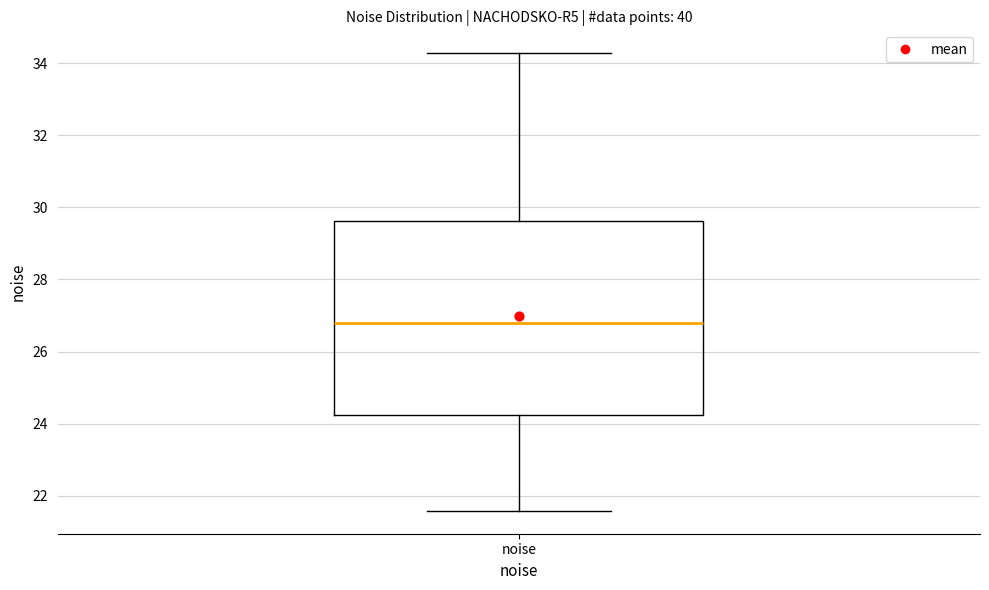

Read this box plot against the y-axis: the position of the median line, the range covered by the box, and the ends of both whiskers. The values are not printed on the chart, so give them approximately, as read against the axis.

median 26.8, box 24.2 to 29.6, whiskers 21.6 to 34.2